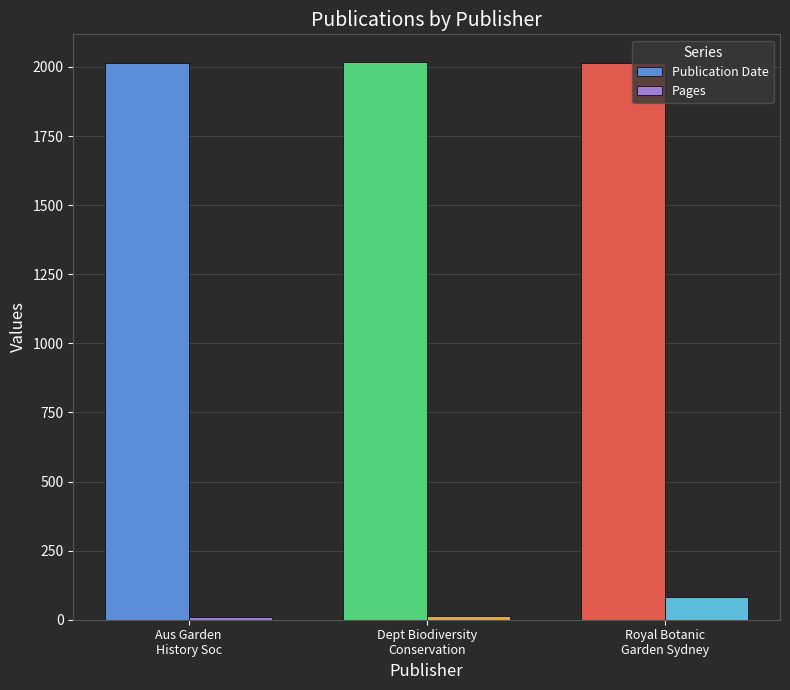

What are all the series names shown in the legend?

Publication Date, Pages